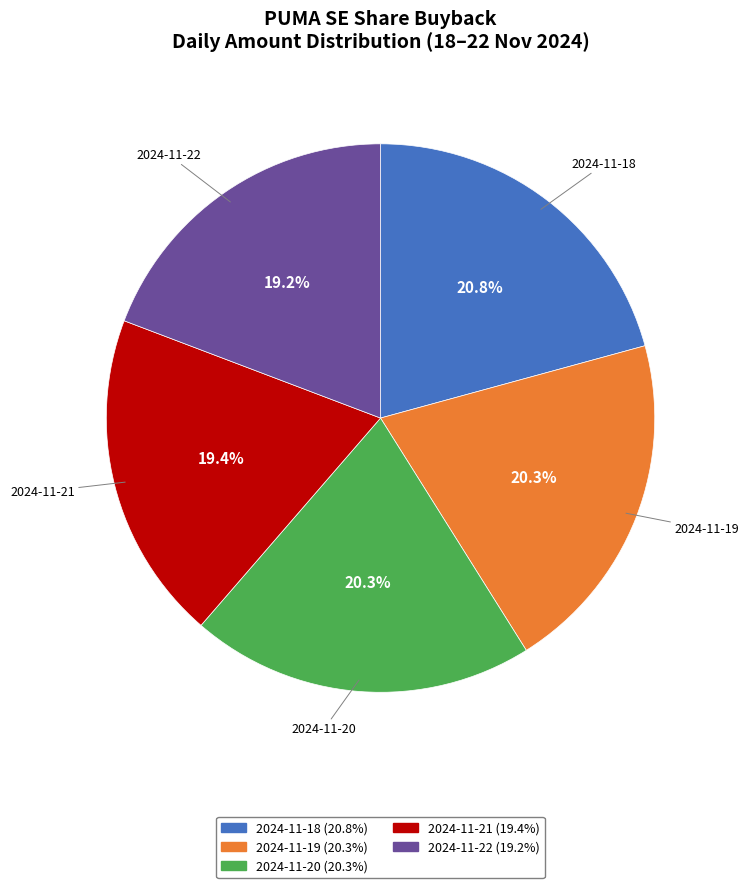

To the nearest percent, what is the combined percentage of 2024-11-22 and 2024-11-20?

40%